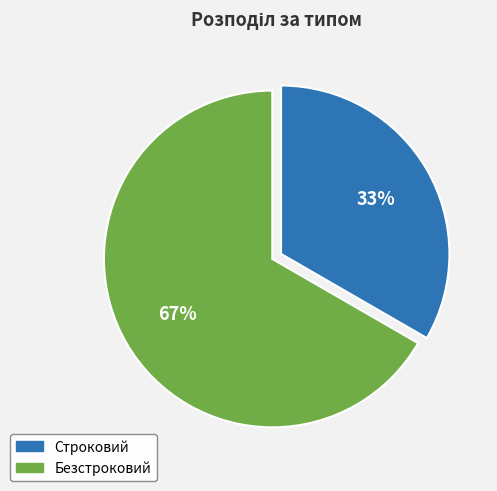

Is there any slice that represents more than half of the pie?

Yes